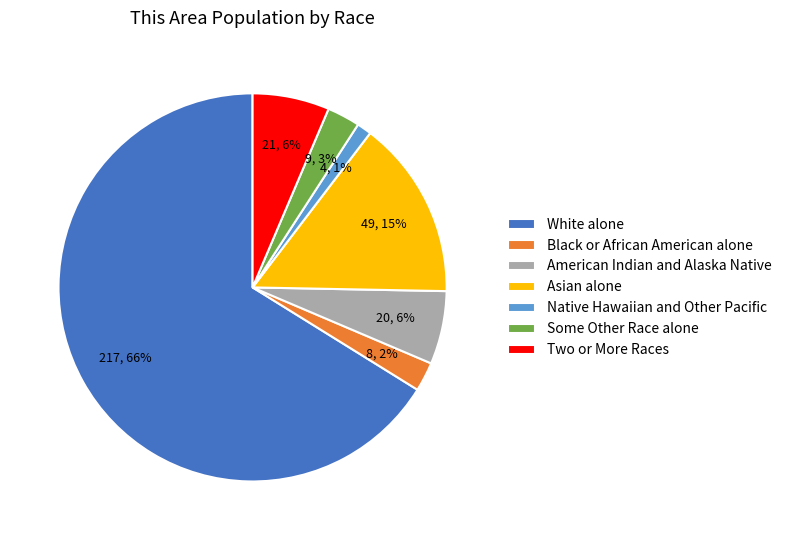

Does White alone represent more than half of the total?

Yes